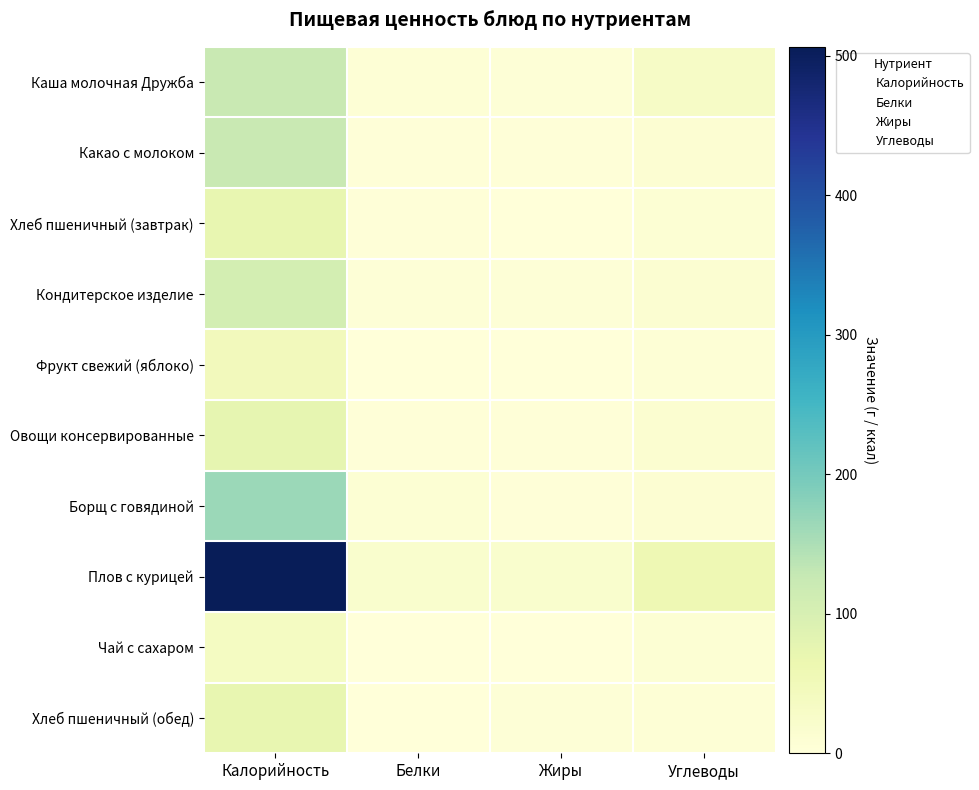

At how many categories does at least one series exceed 234?

1